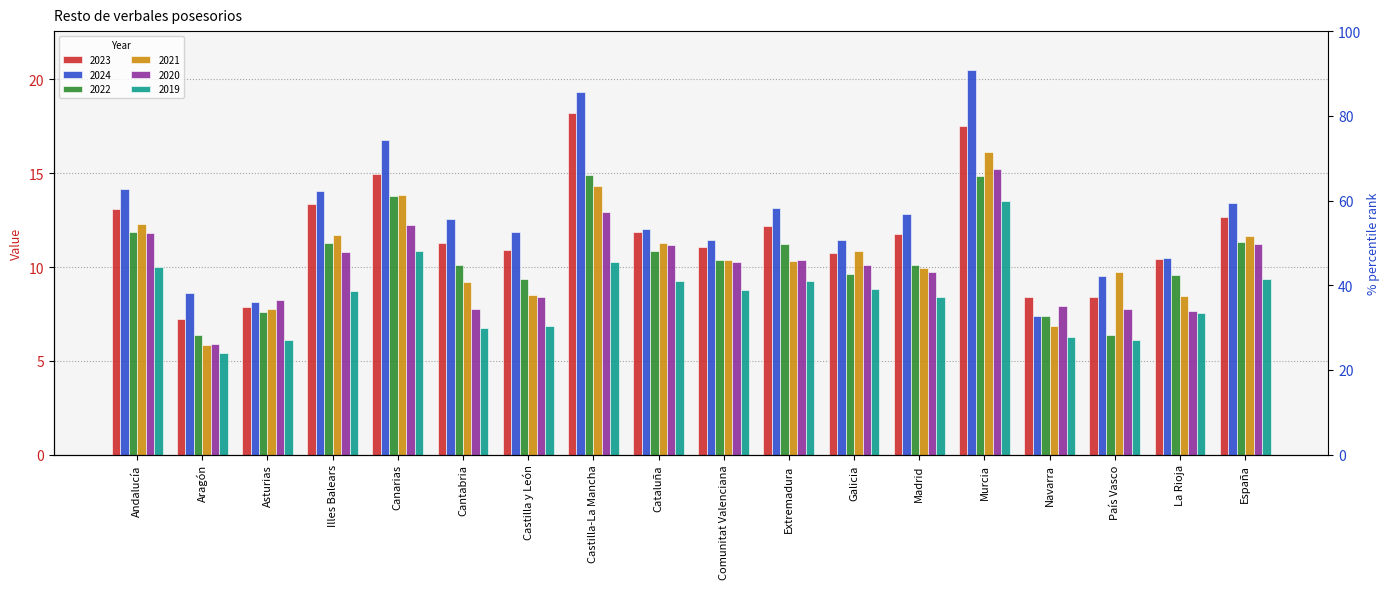

Reading left to right, what are all the values shown in this chart?

2023: 13.1	7.3	7.9	13.4	14.9	11.3	10.9	18.2	11.8	11.0	12.2	10.8	11.8	17.5	8.4	8.4	10.4	12.7
2024: 14.2	8.6	8.1	14.1	16.8	12.6	11.9	19.3	12.0	11.5	13.1	11.4	12.8	20.5	7.4	9.5	10.5	13.4
2022: 11.9	6.4	7.6	11.3	13.8	10.1	9.4	14.9	10.9	10.4	11.2	9.6	10.1	14.9	7.4	6.4	9.6	11.3
2021: 12.3	5.9	7.7	11.7	13.9	9.2	8.5	14.3	11.3	10.4	10.3	10.9	9.9	16.1	6.8	9.7	8.5	11.7
2020: 11.8	5.9	8.2	10.8	12.3	7.8	8.4	12.9	11.2	10.3	10.4	10.1	9.8	15.2	7.9	7.7	7.7	11.3
2019: 10.0	5.4	6.1	8.7	10.8	6.7	6.8	10.3	9.2	8.8	9.3	8.9	8.4	13.5	6.3	6.1	7.6	9.4